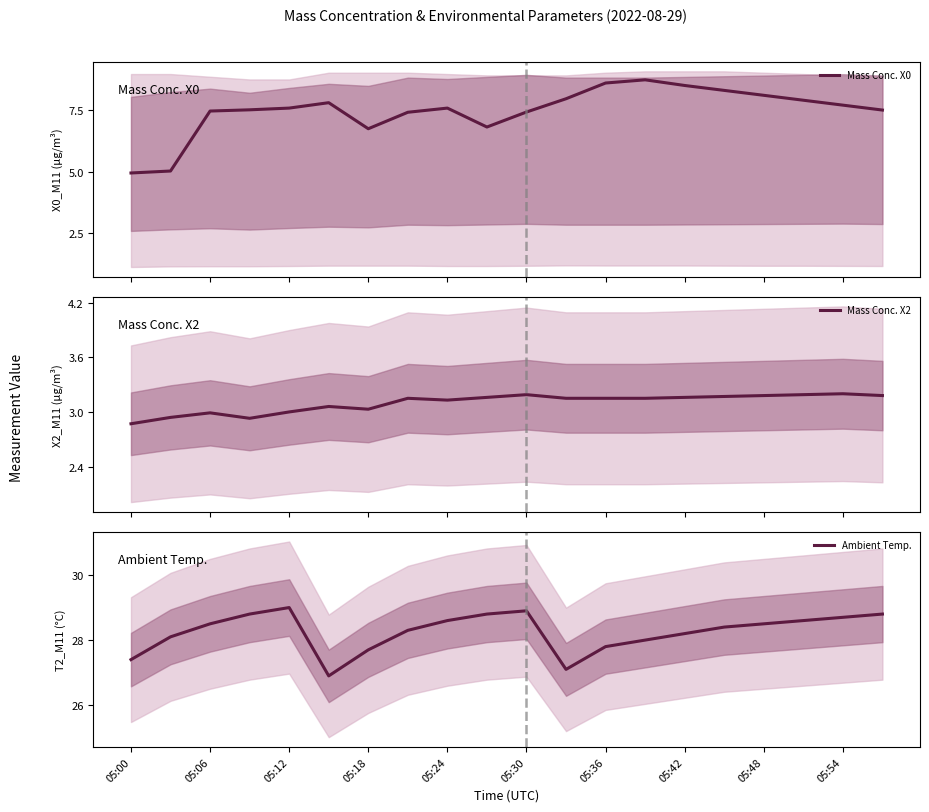

List the series in order of their peak value, lowest first.

Mass Conc. X2, Mass Conc. X0, Ambient Temp.